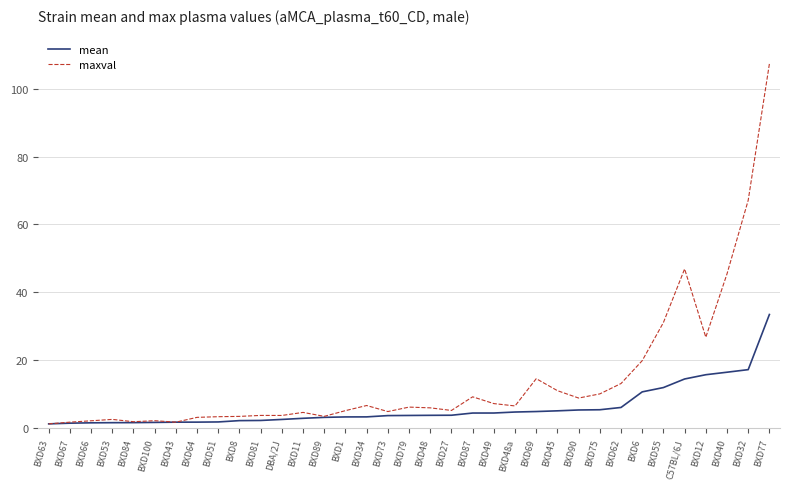

Is this an area chart (filled region under the line)?

No